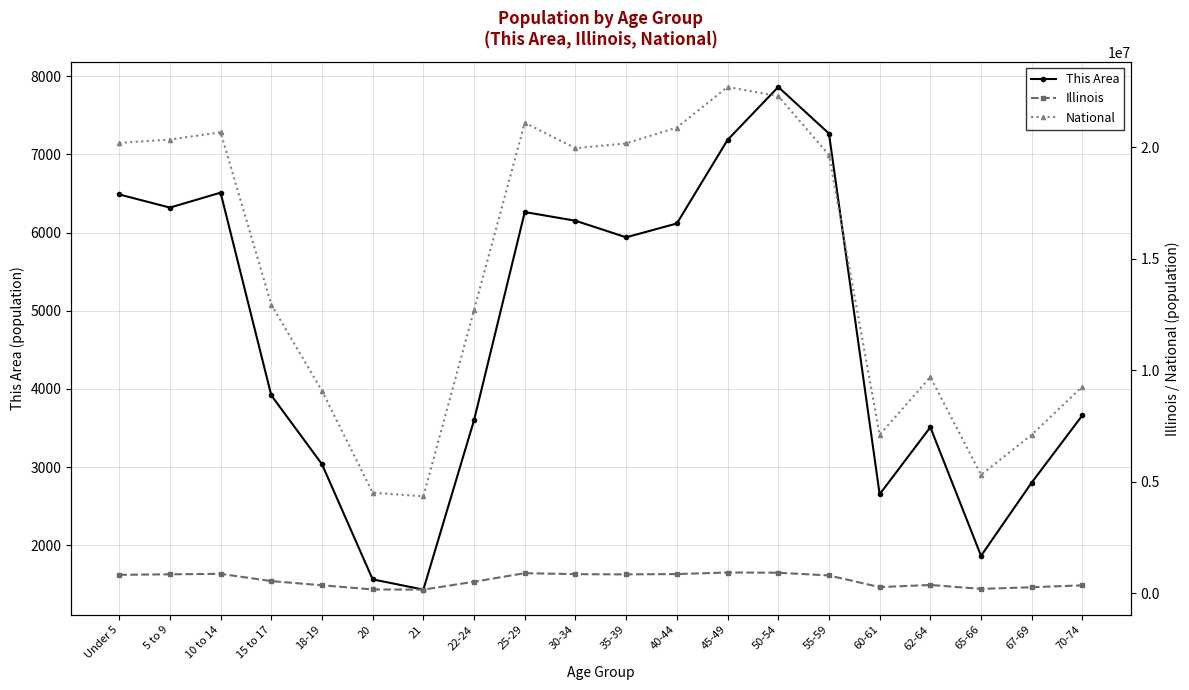

What is the average value of the This Area series?

4708